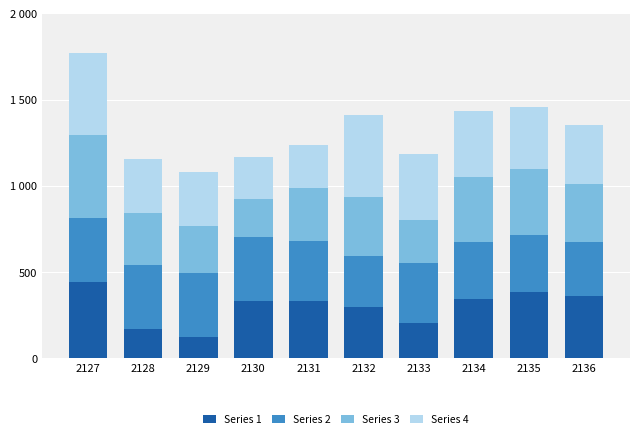

What are all the series names shown in the legend?

Series 1, Series 2, Series 3, Series 4